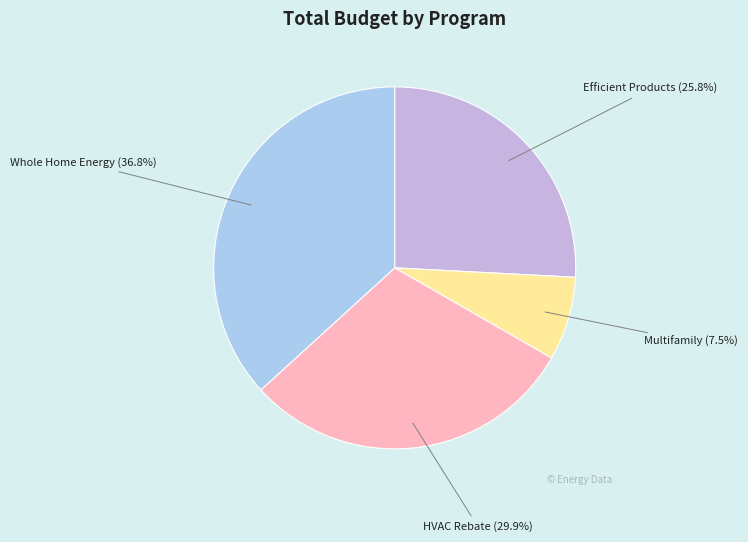

True or false: Efficient Products accounts for 18% of the total.

False